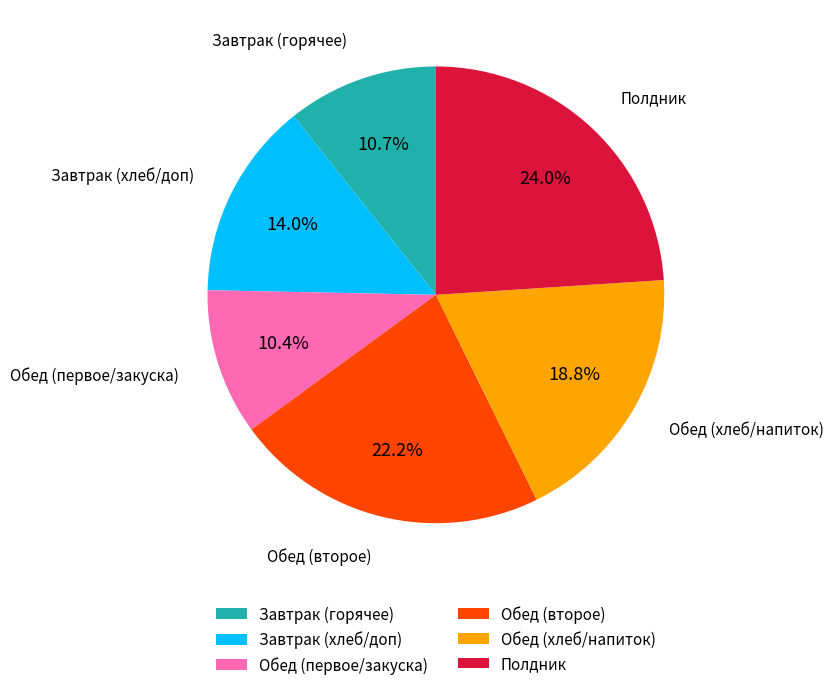

Does any single category account for the majority?

No